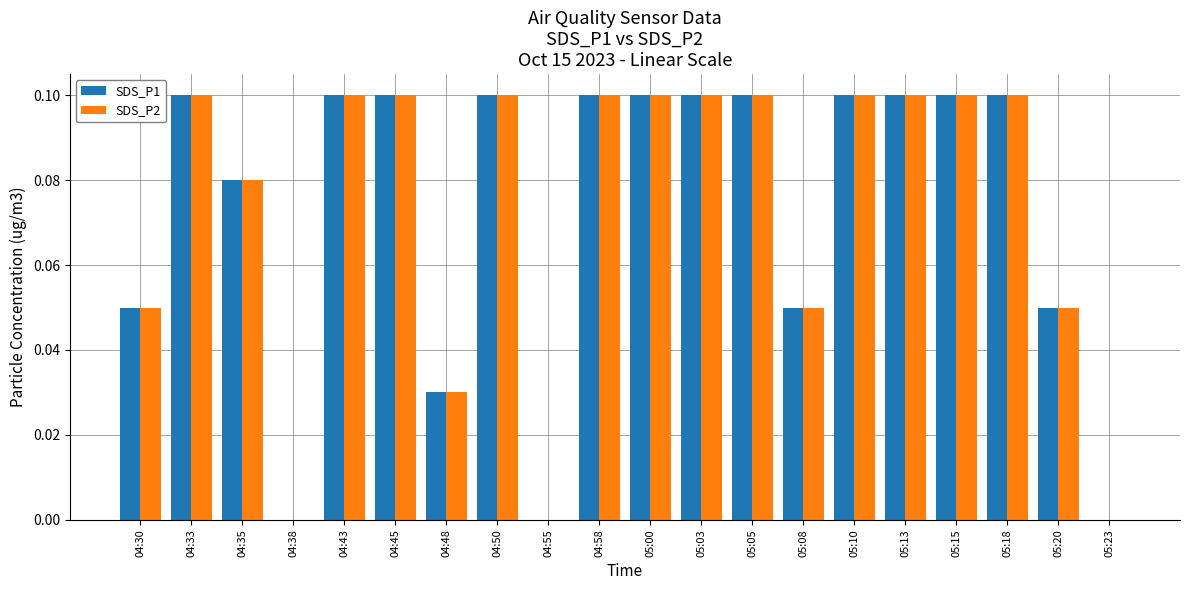

The value of SDS_P2 at 05:15 is 0.0. True or false?

False